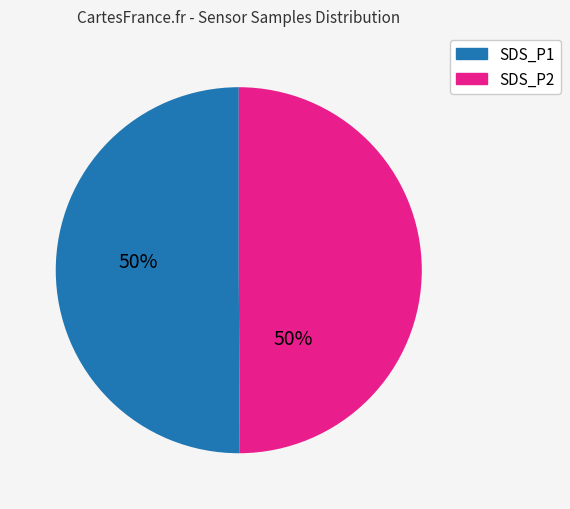

True or false: SDS_P2 accounts for 39% of the total.

False